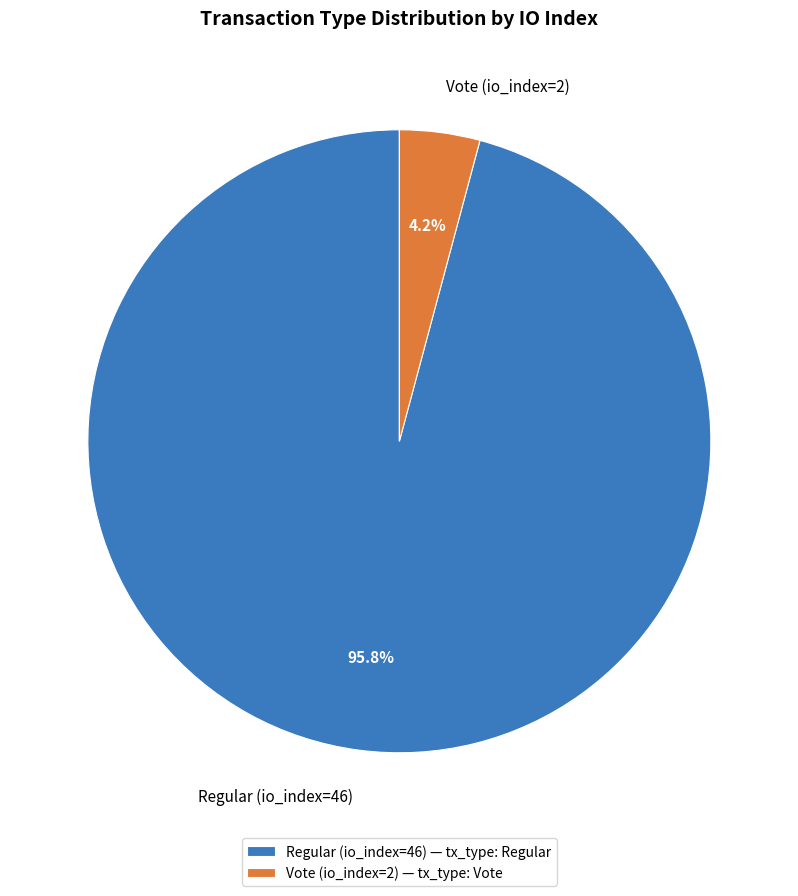

Which has a higher value, Vote (io_index=2) or Regular (io_index=46)?

Regular (io_index=46)